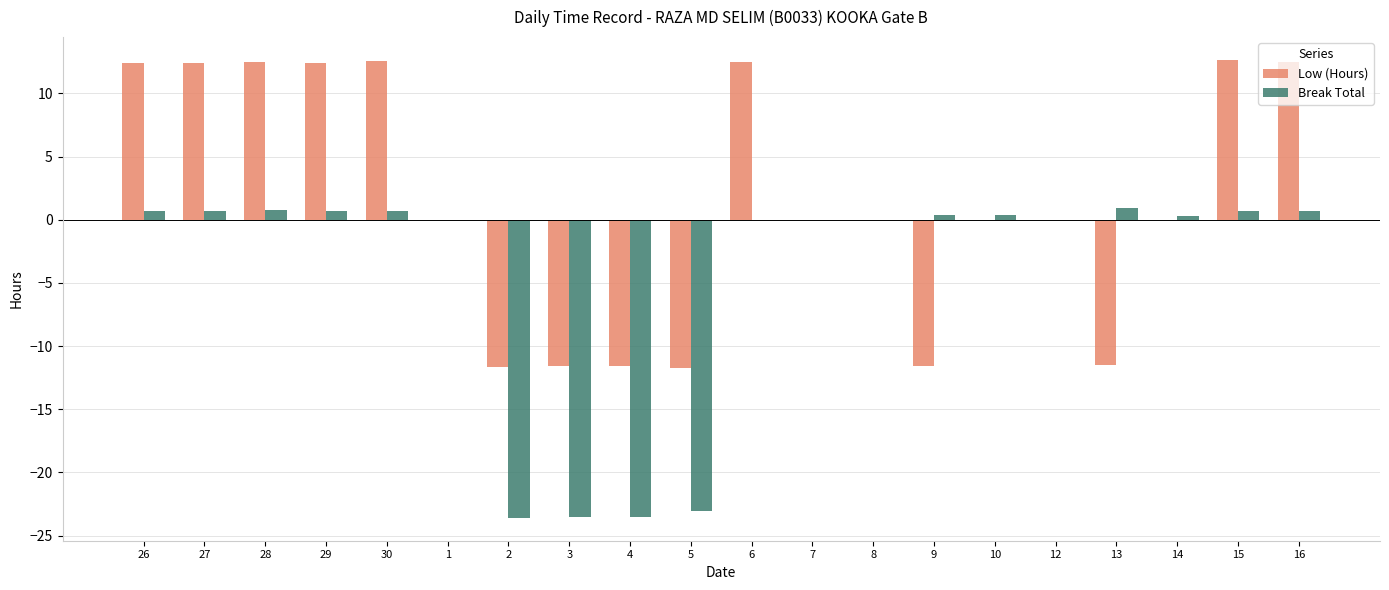

Is it true that Break Total equals -36.4 at 5?

False